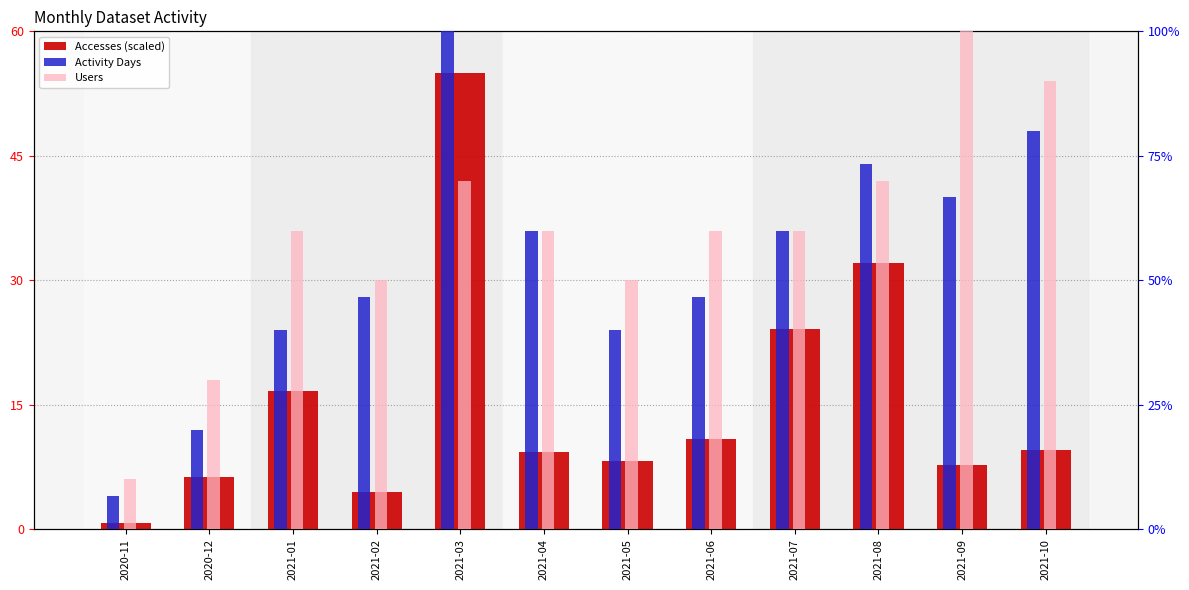

At which label does Activity Days reach its minimum?

2020-11